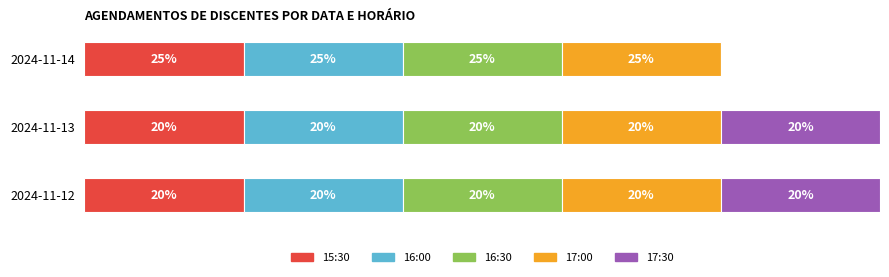

Which series has the largest range (max minus min)?

17:30